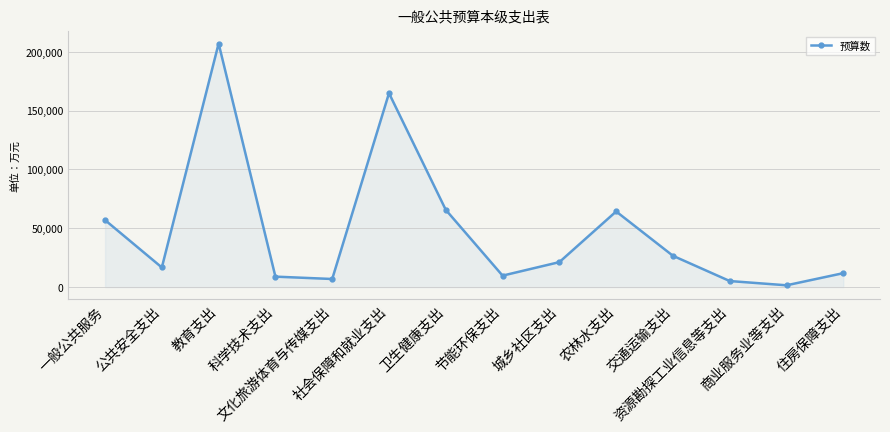

True or false: the data has more than 0 interior local peaks.

True